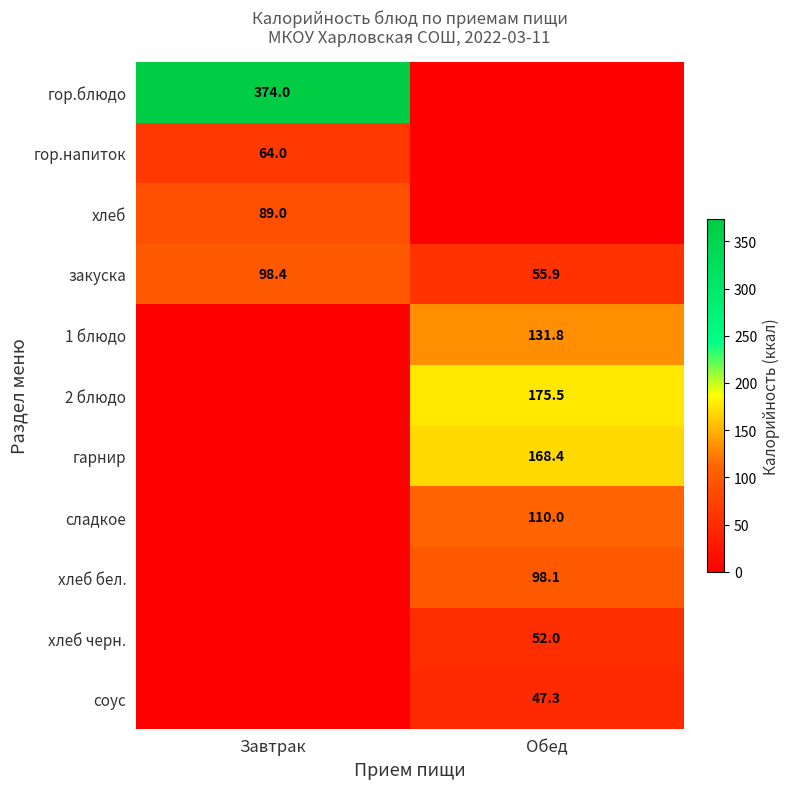

What is the approximate value of закуска at Завтрак?

98.4